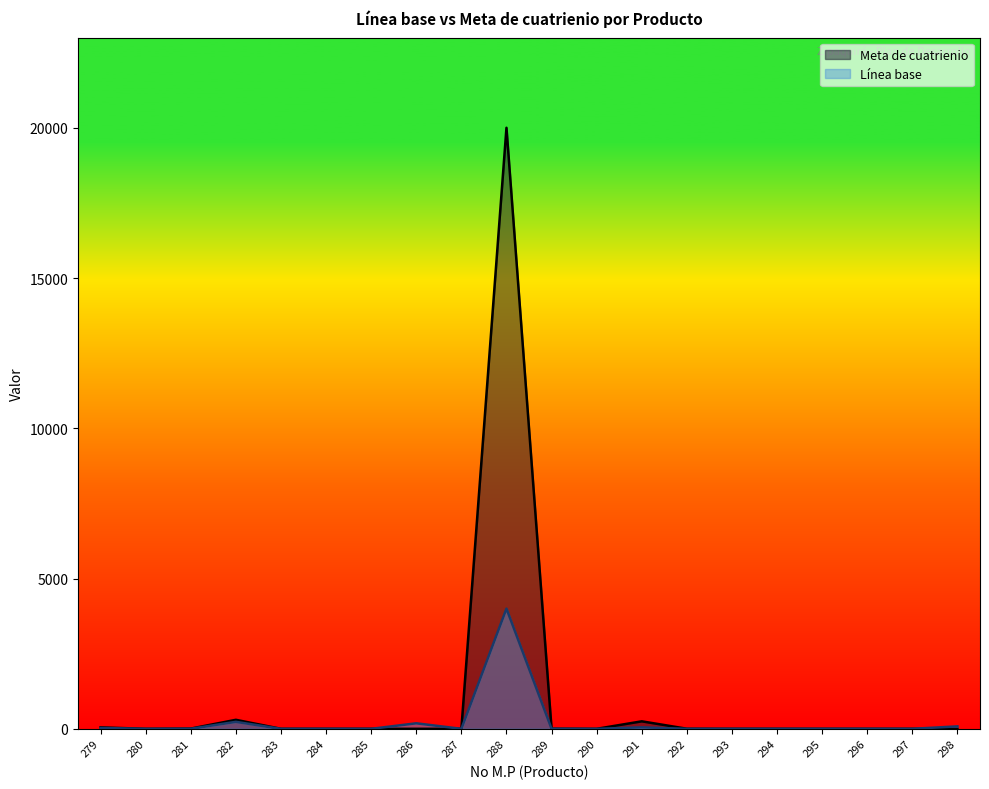

At 282, list the series in order from largest to smallest.

Meta de cuatrienio, Línea base